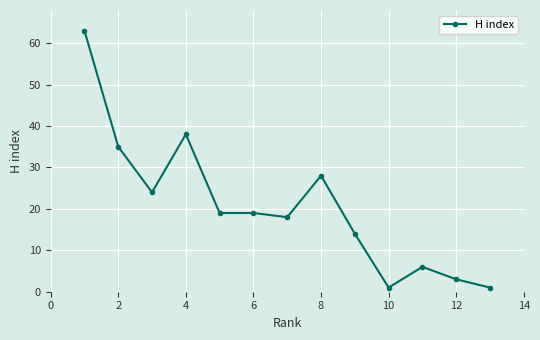

What is the value of the 9th point from the left?

14